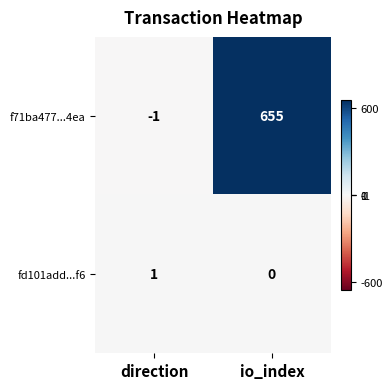

At which category is the sum across all series the highest?

io_index